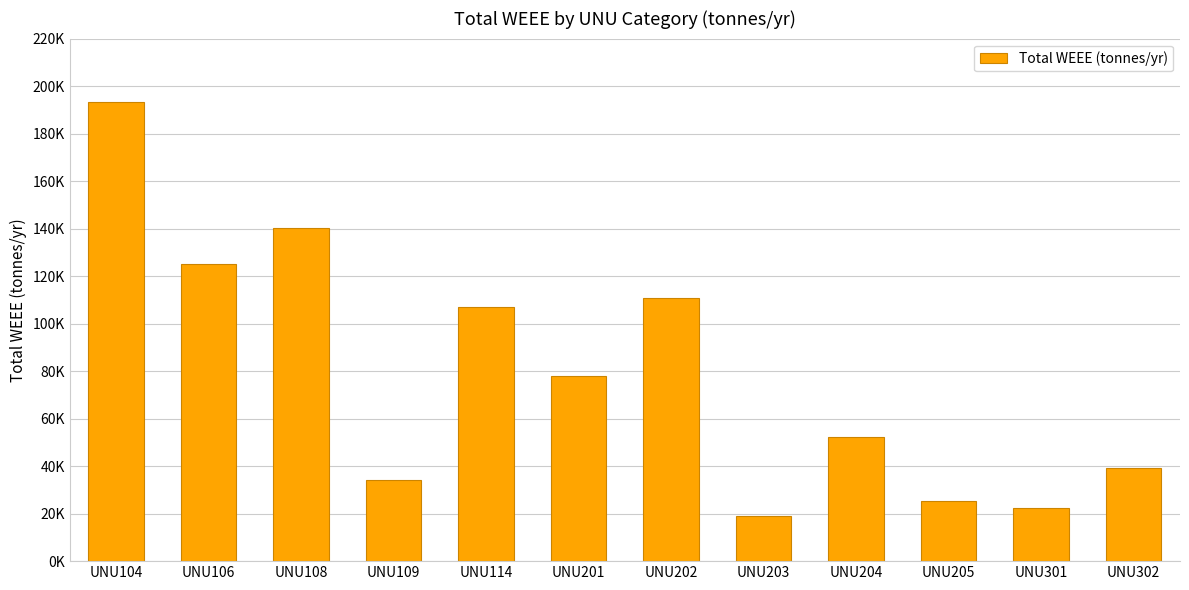

Which has a higher value, UNU205 or UNU302?

UNU302